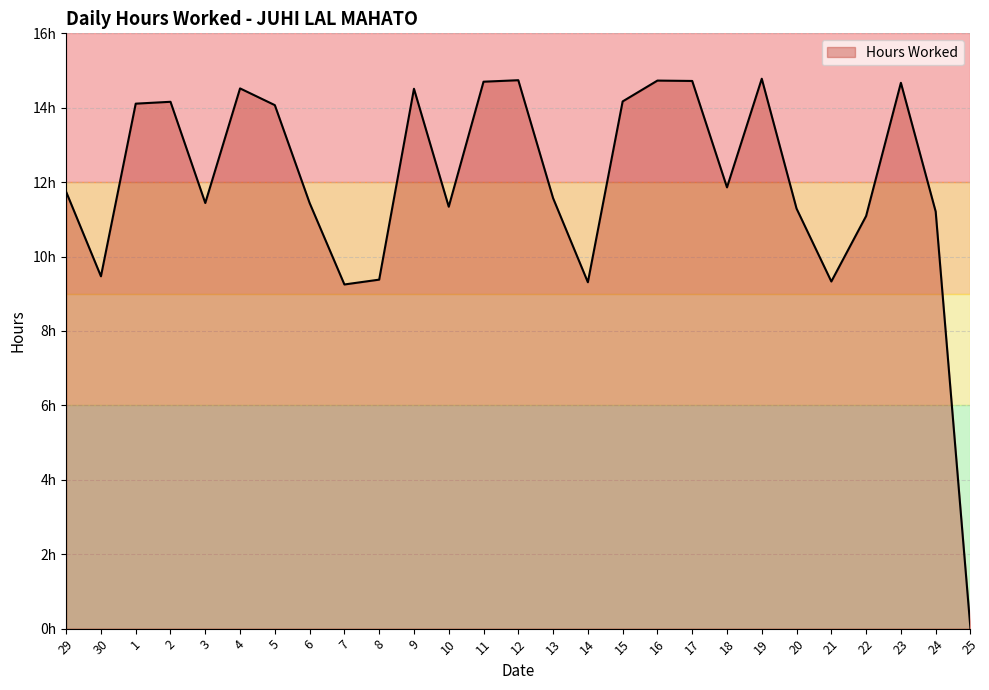

True or false: the data shows 11.3 at 10.

True